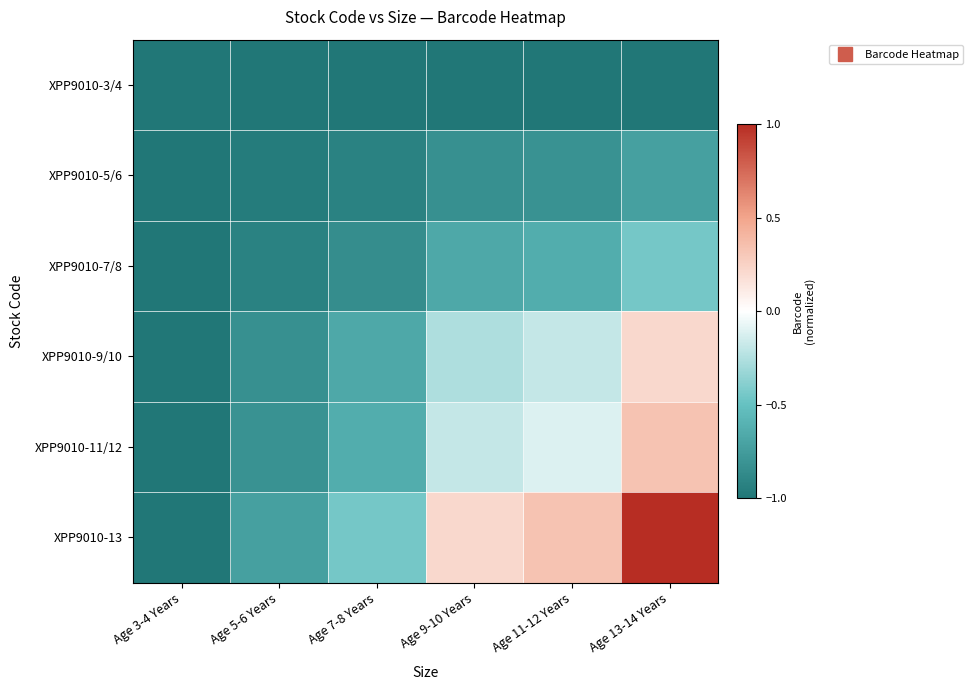

Count the number of data series in this chart.

6